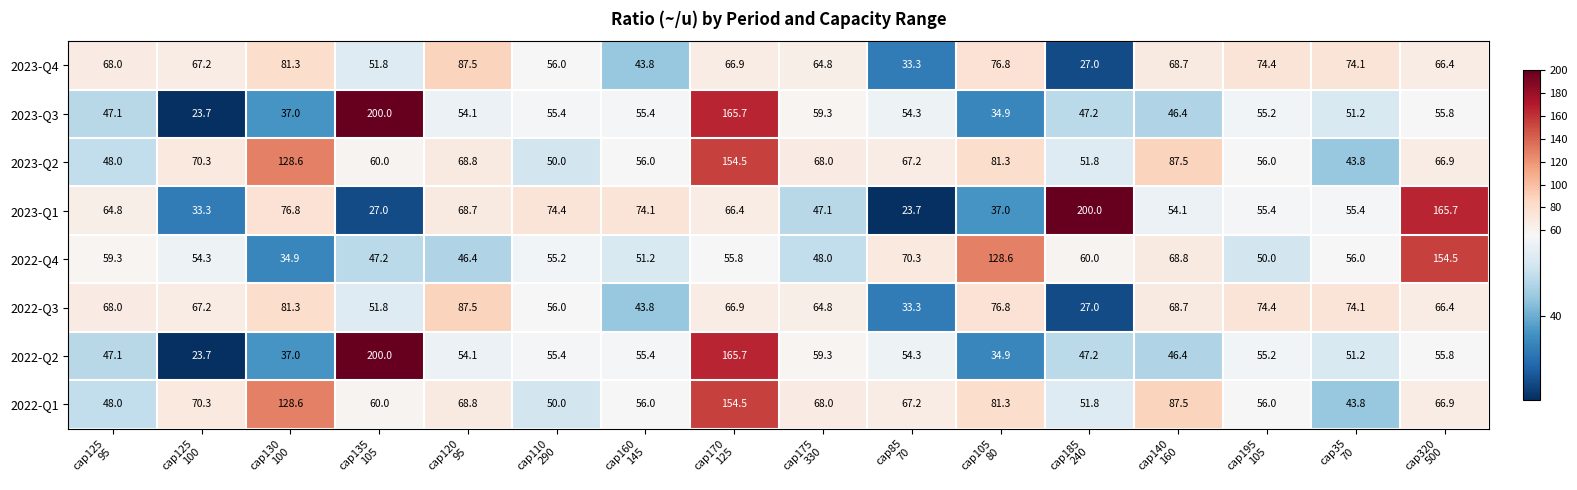

What is the average value of the 2022-Q1 series?

72.4